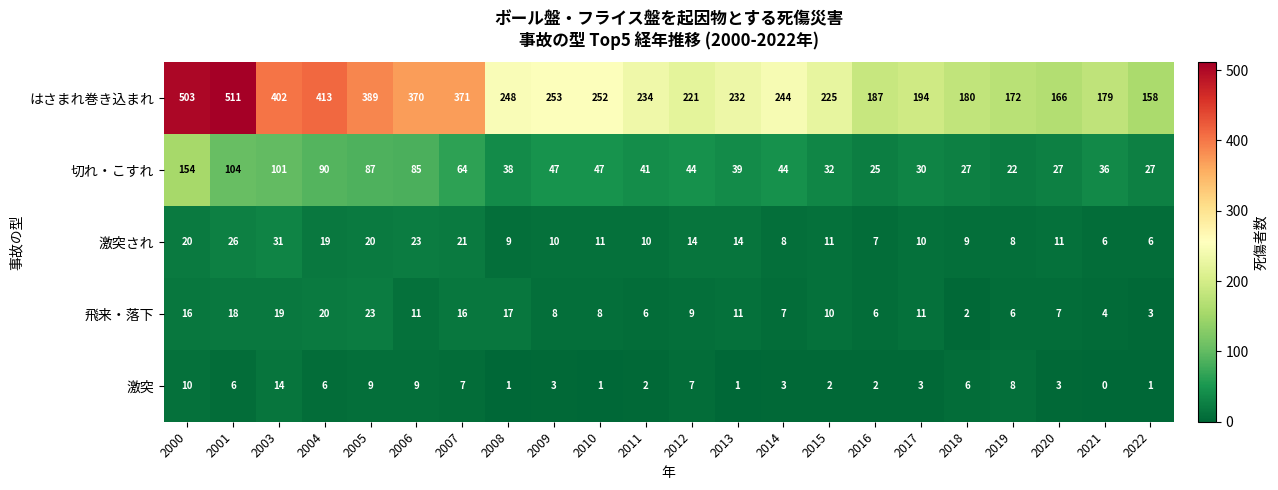

What is the total value across all series at 2022?

195